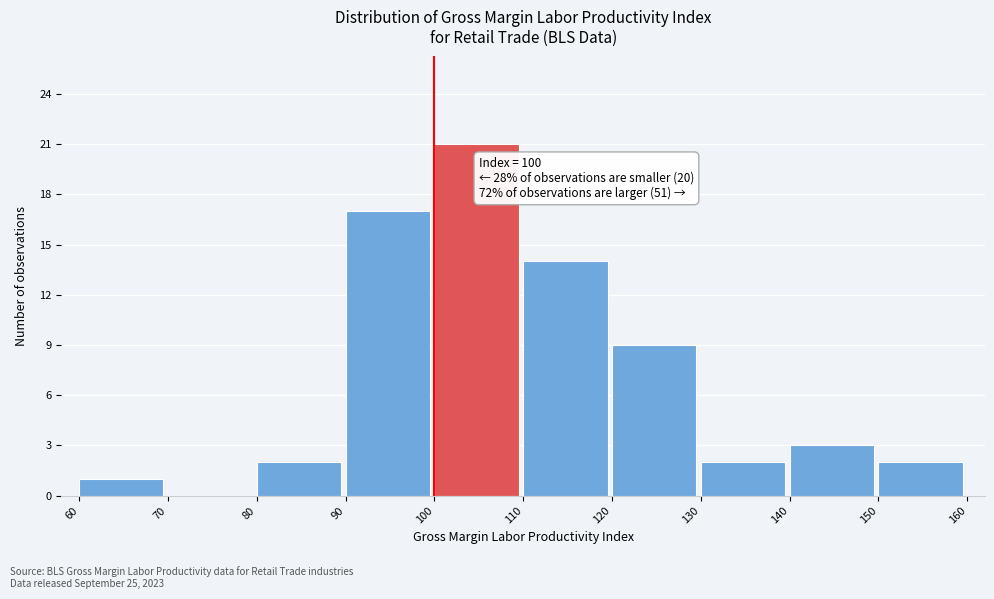

Over which range of the x-axis is the bar tallest?

100 to 110